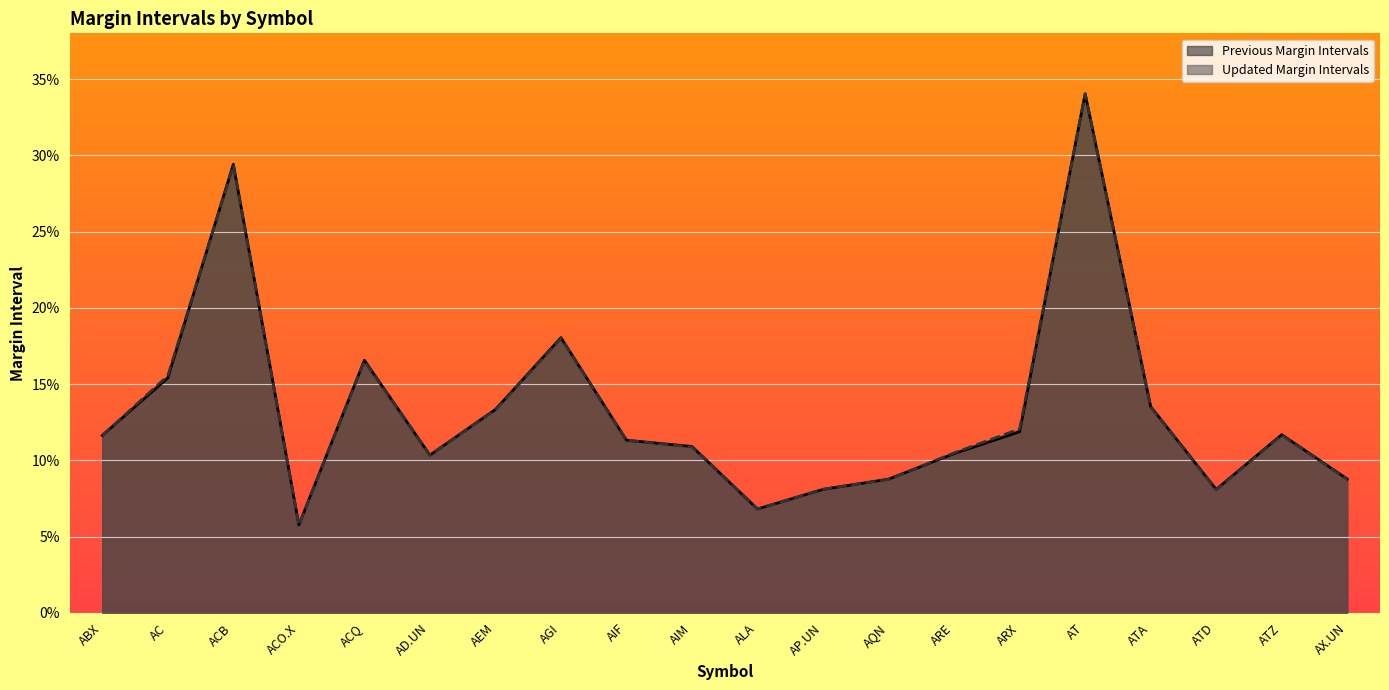

Between AGI and ATZ, which series saw the biggest shift?

Previous Margin Intervals